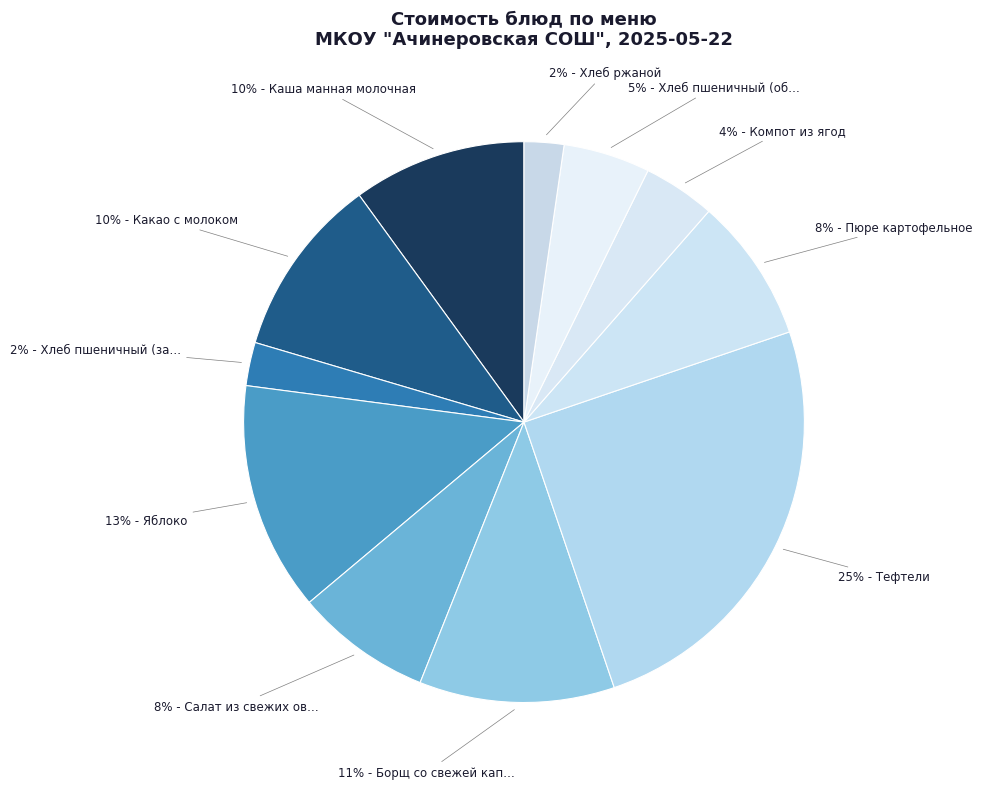

Does any single category account for the majority?

No